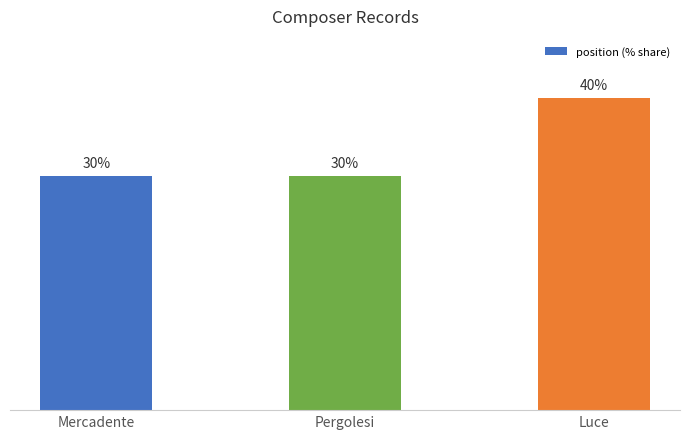

What is the label of the 3rd bar from the right?

Mercadente